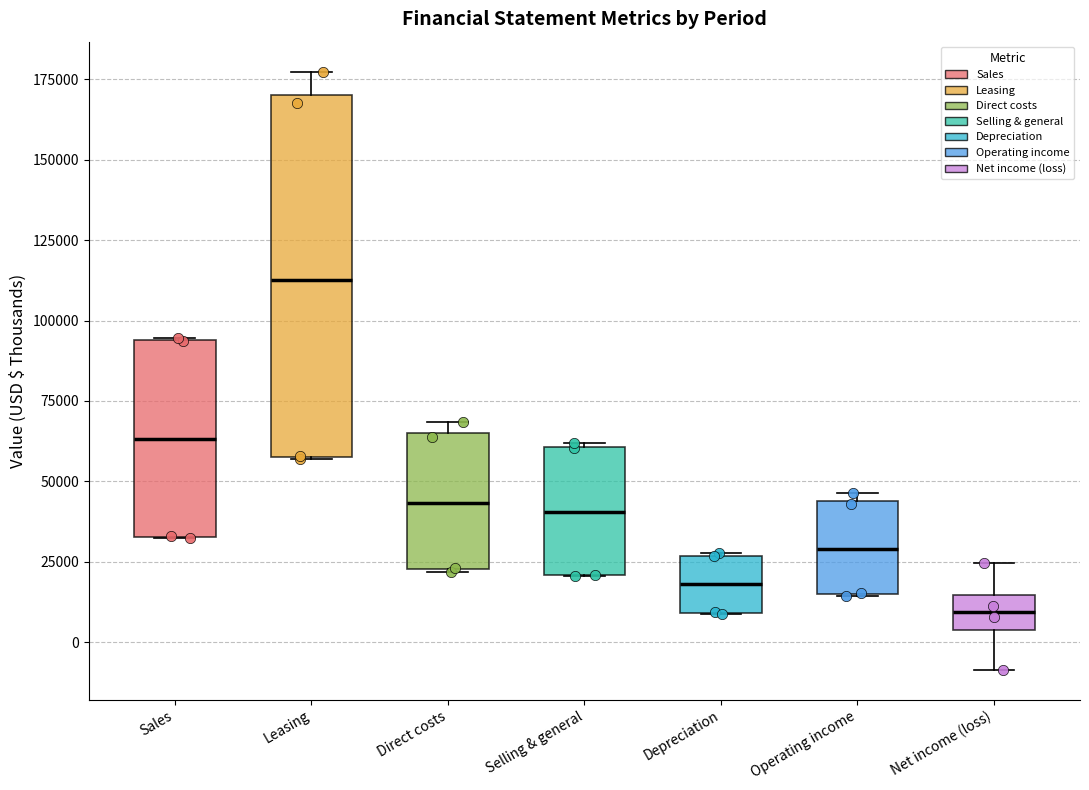

Reading left to right, transcribe this box plot: for each box, give where its median line is, the range the box spans, and where its two whiskers end, as read against the y-axis. The values are not printed on the chart, so give them approximately, as read against the axis.

Sales: median 65000, box 35000 to 95000, whiskers 30000 to 95000
Leasing: median 115000, box 60000 to 170000, whiskers 55000 to 175000
Direct costs: median 45000, box 25000 to 65000, whiskers 20000 to 70000
Selling & general: median 40000, box 20000 to 60000, whiskers 20000 to 60000
Depreciation: median 20000, box 10000 to 25000, whiskers 10000 to 30000
Operating income: median 30000, box 15000 to 45000, whiskers 15000 to 45000 (just above the box's upper edge)
Net income (loss): median 10000, box 5000 to 15000, whiskers -10000 to 25000